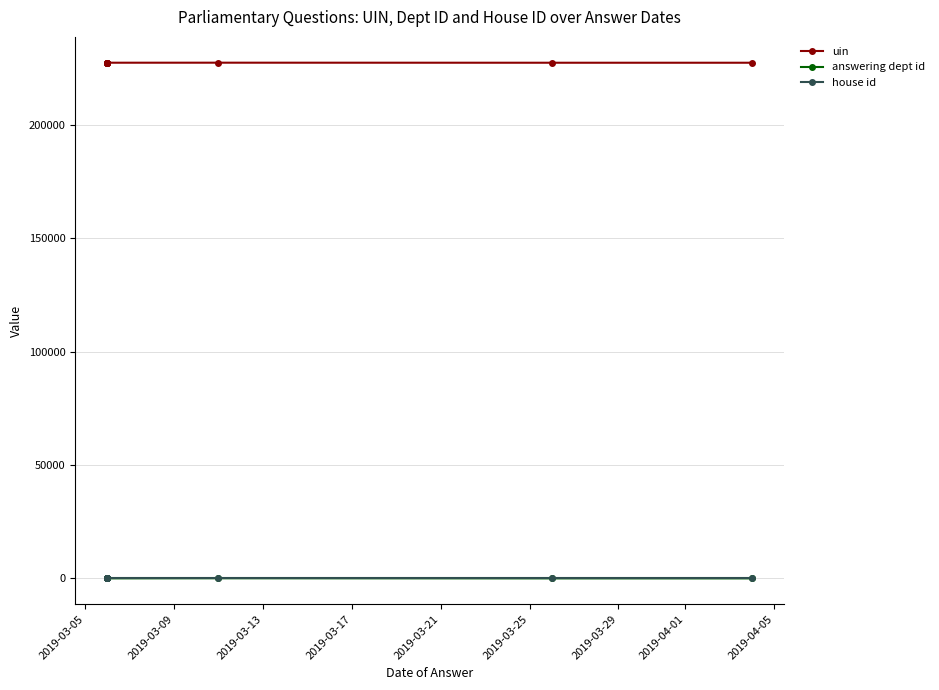

What is the difference between the highest and lowest values at 2019-03-21?

227371